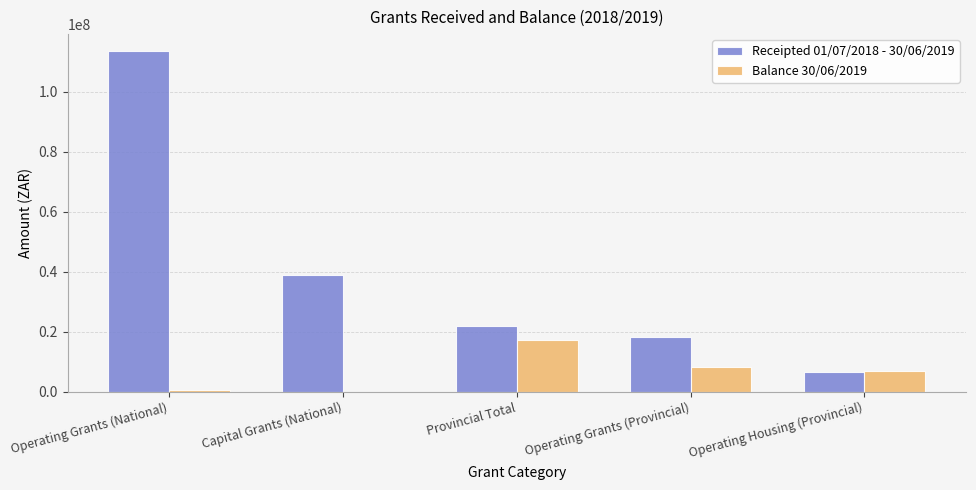

What is the maximum value shown in the chart?

113593000.0